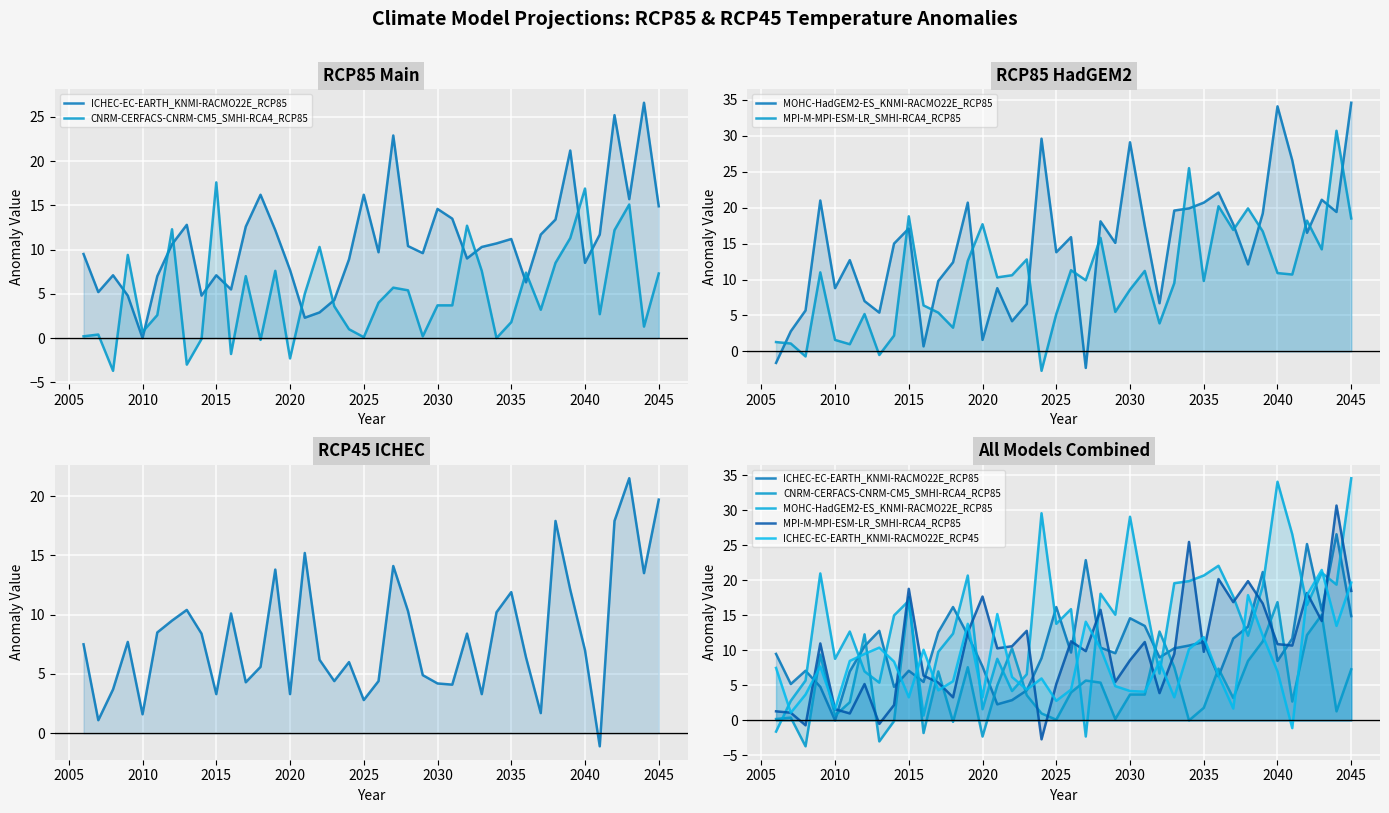

How many lines are shown in the chart?

5